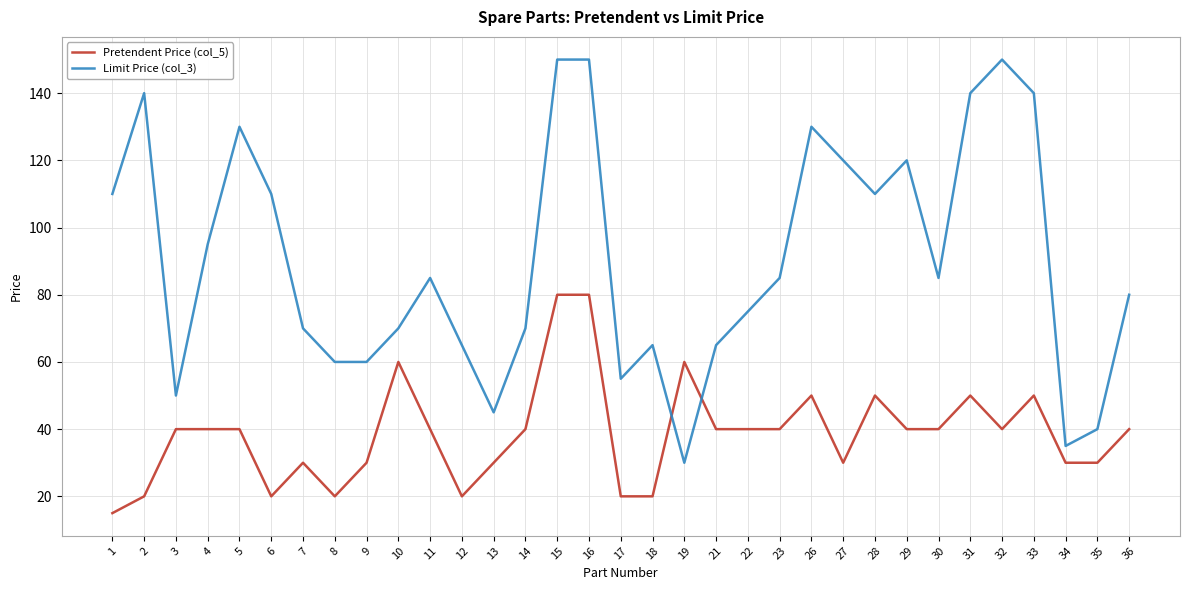

Does the chart display data point markers on the line(s)?

No